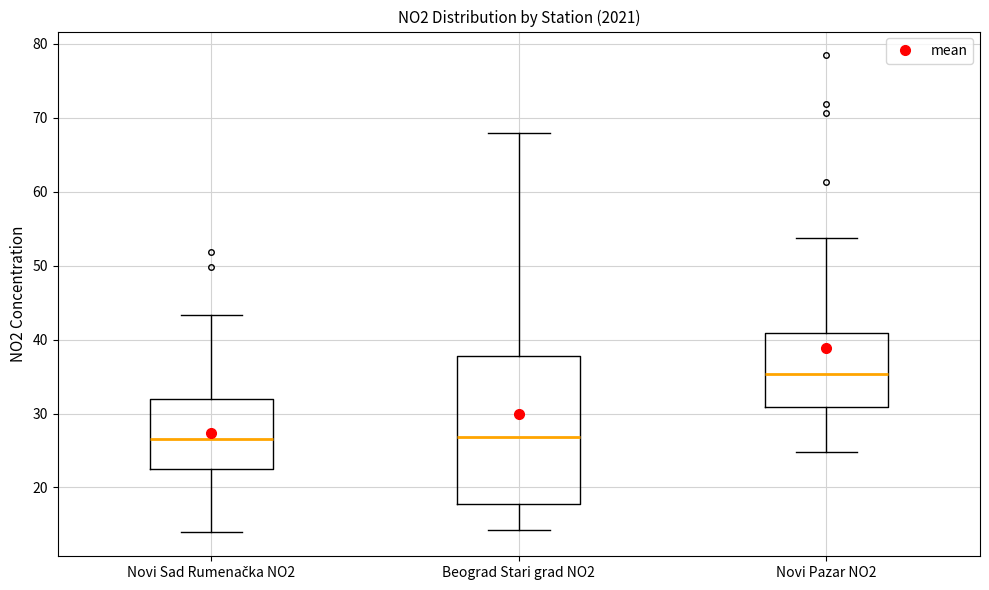

Which box is the tallest, from its lower edge to its upper edge?

Beograd Stari grad NO2